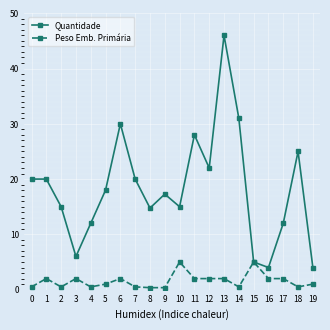

Where is the first local minimum for Peso Emb. Primária?

2